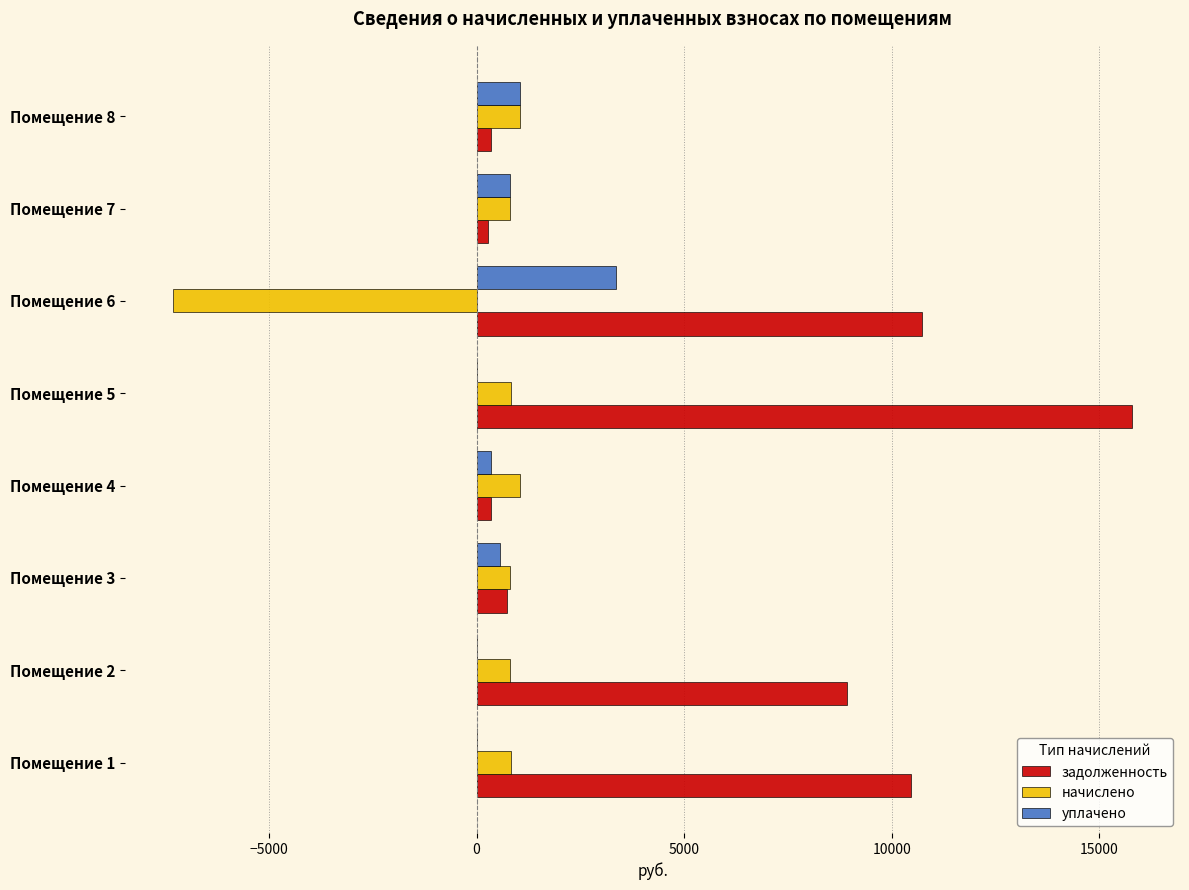

What is the total value across all series at Помещение 3?

2111.8